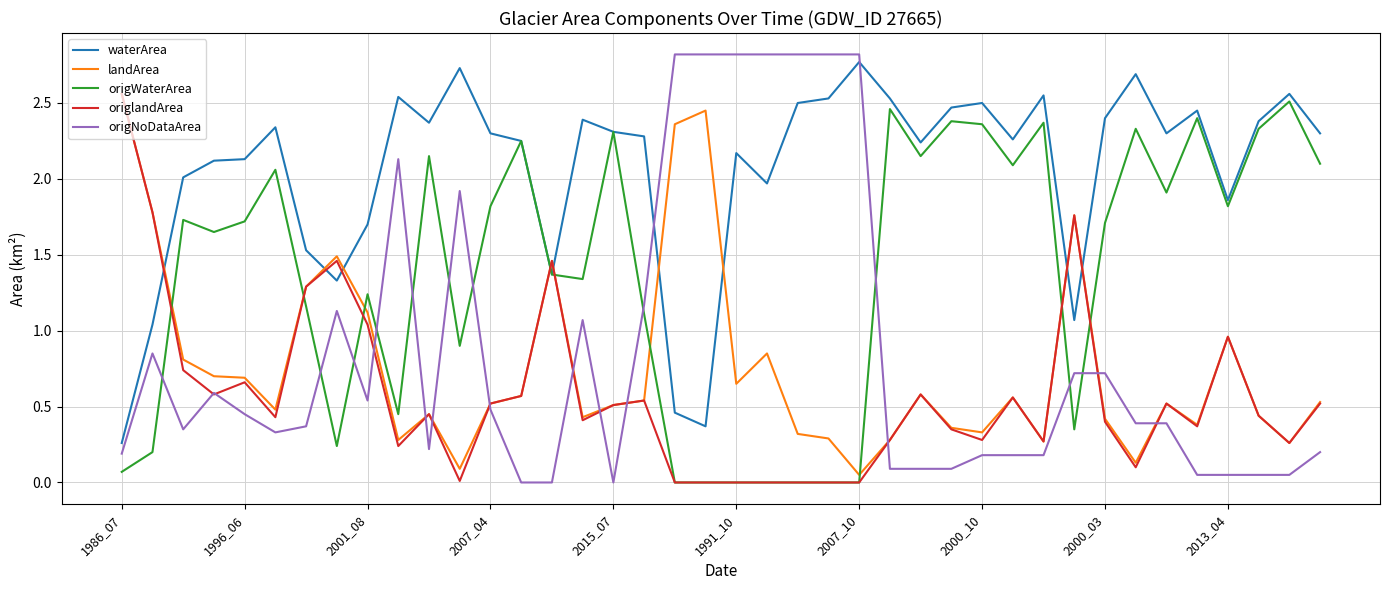

What is the maximum value shown in the chart?

2.8